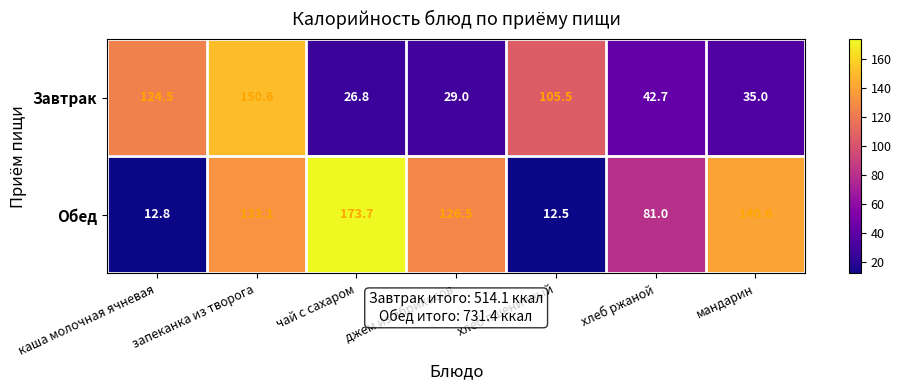

What is the greatest value displayed?

173.7